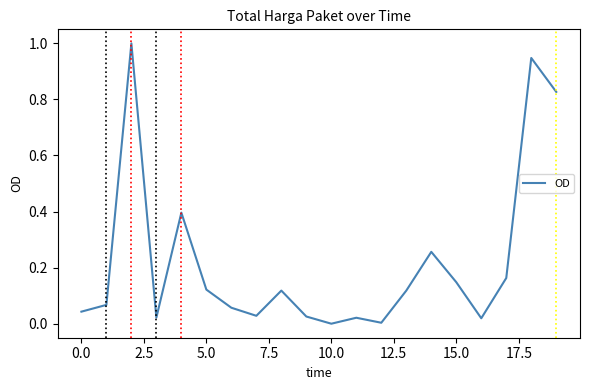

What is the greatest value displayed?

1.0